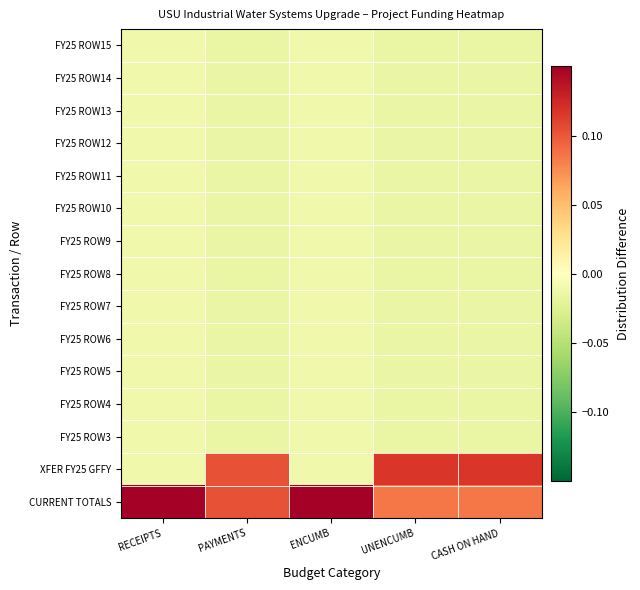

What is the difference between the highest and lowest values at UNENCUMB?

0.1